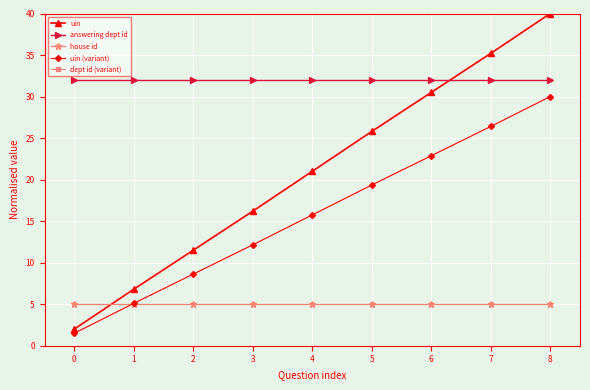

Between 0 and 3, which series saw the biggest shift?

uin